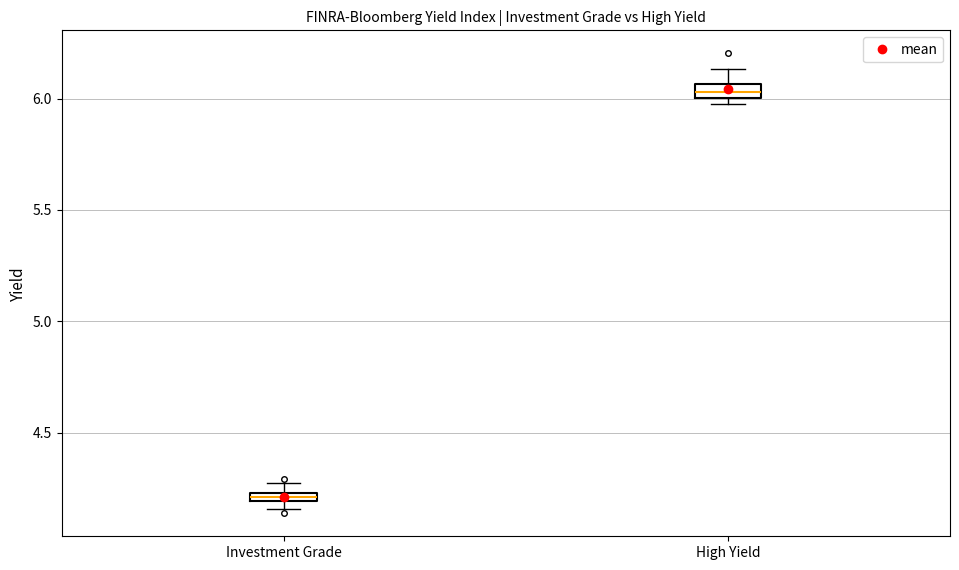

Which box's median line is the lowest?

Investment Grade